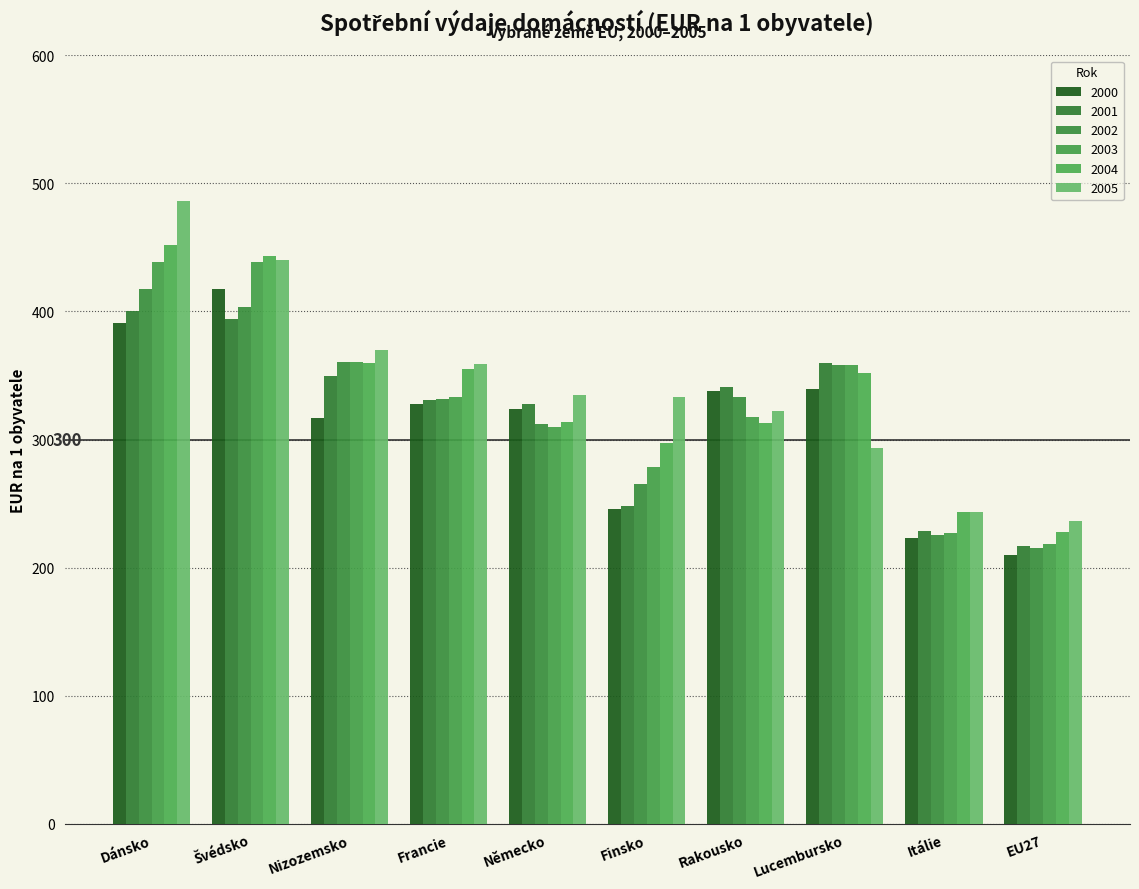

How many values in the 2000 series are below 327?

5